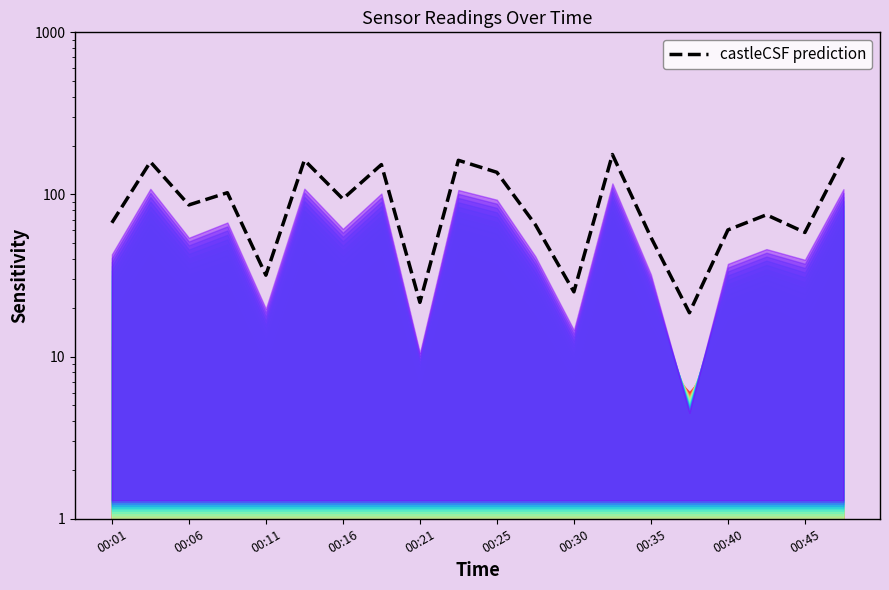

What is the difference between the maximum and second lowest values?

154.8